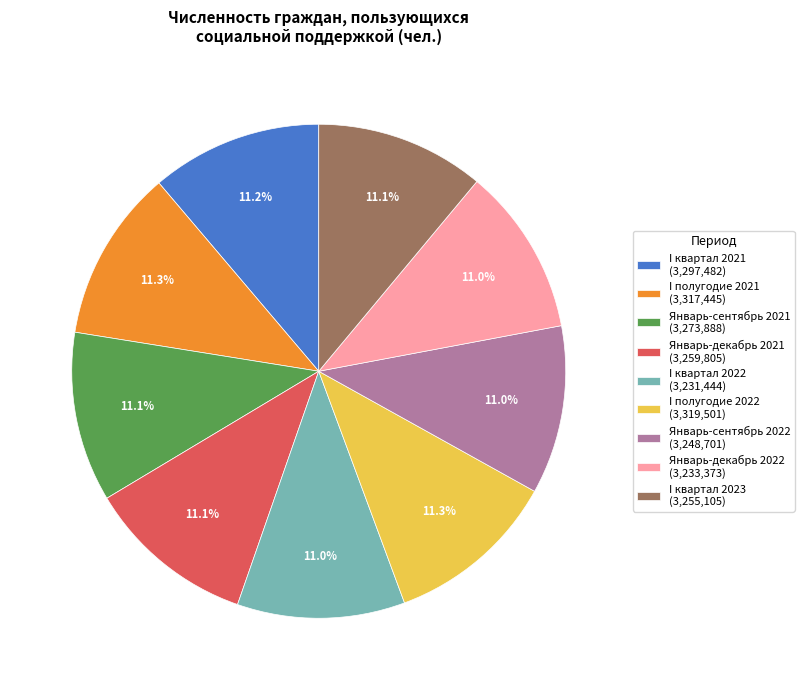

What is the ratio of the value at I квартал 2022 (3,231,444) to the value at Январь-декабрь 2022 (3,233,373)?

1.0